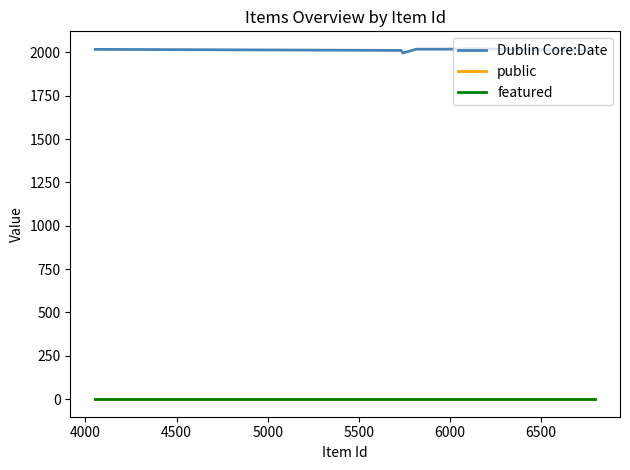

True or false: public and featured intersect in this chart.

False